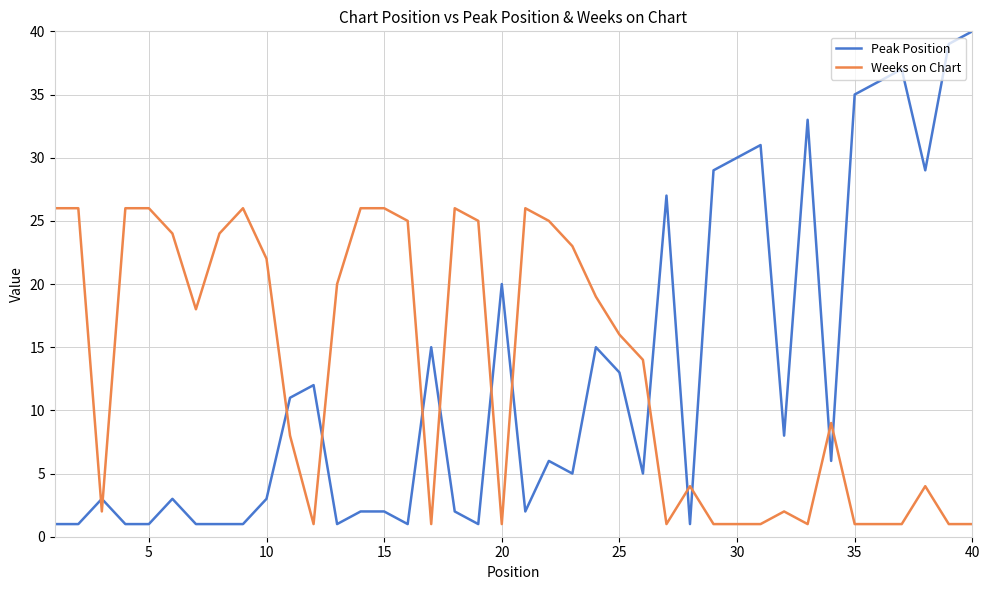

How many times do Peak Position and Weeks on Chart cross each other?

13